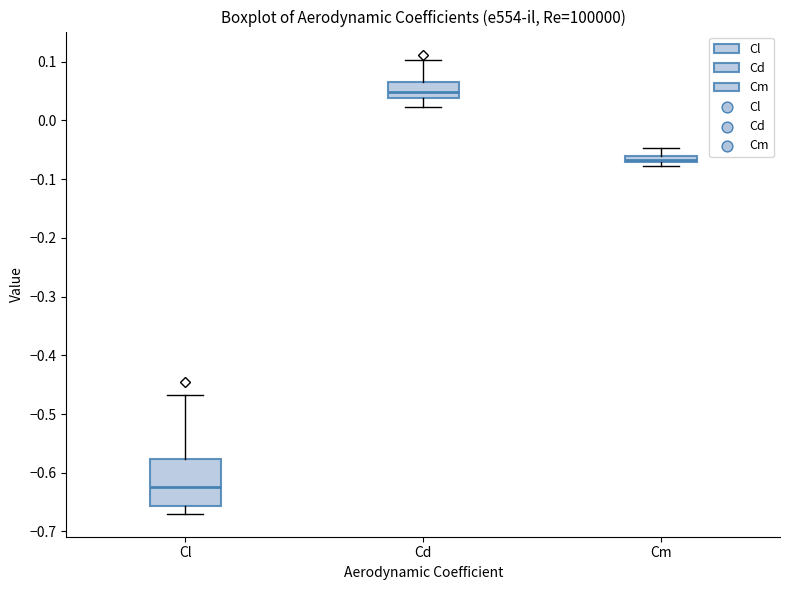

Which box is the tallest, from its lower edge to its upper edge?

Cl